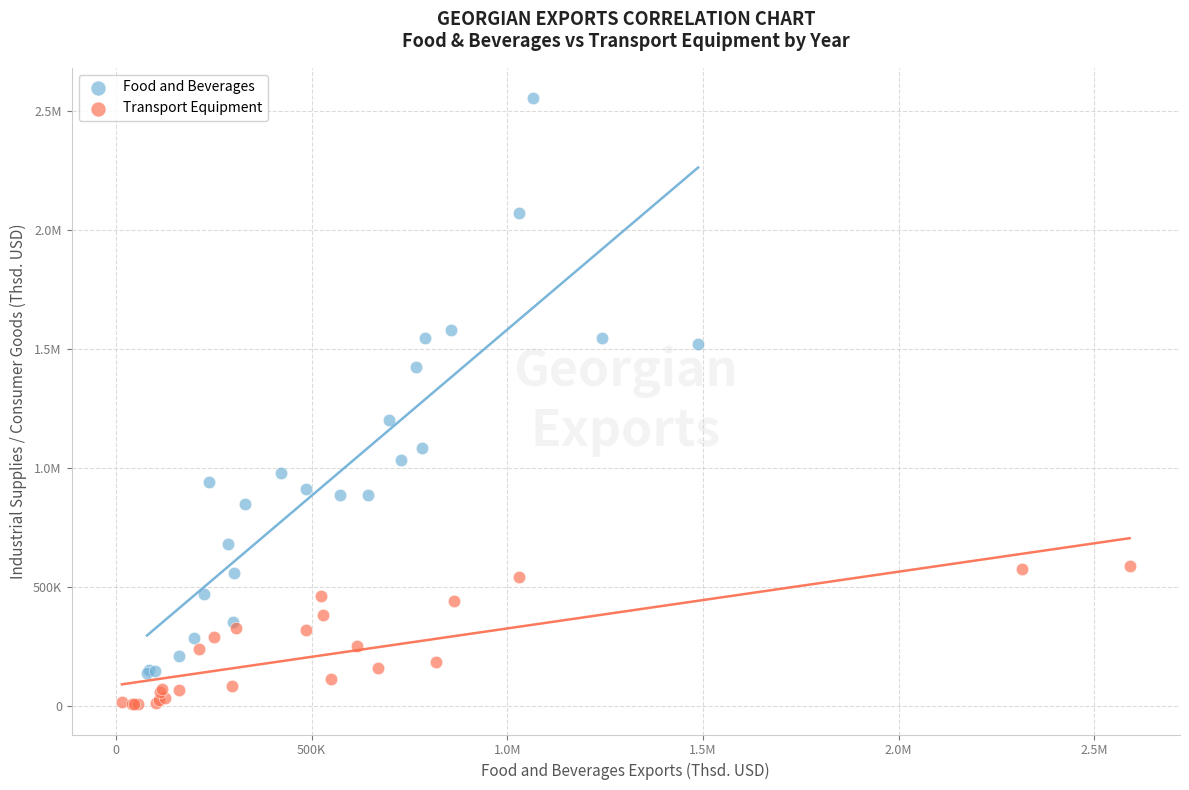

What are all the series names shown in the legend?

Food and Beverages, Transport Equipment